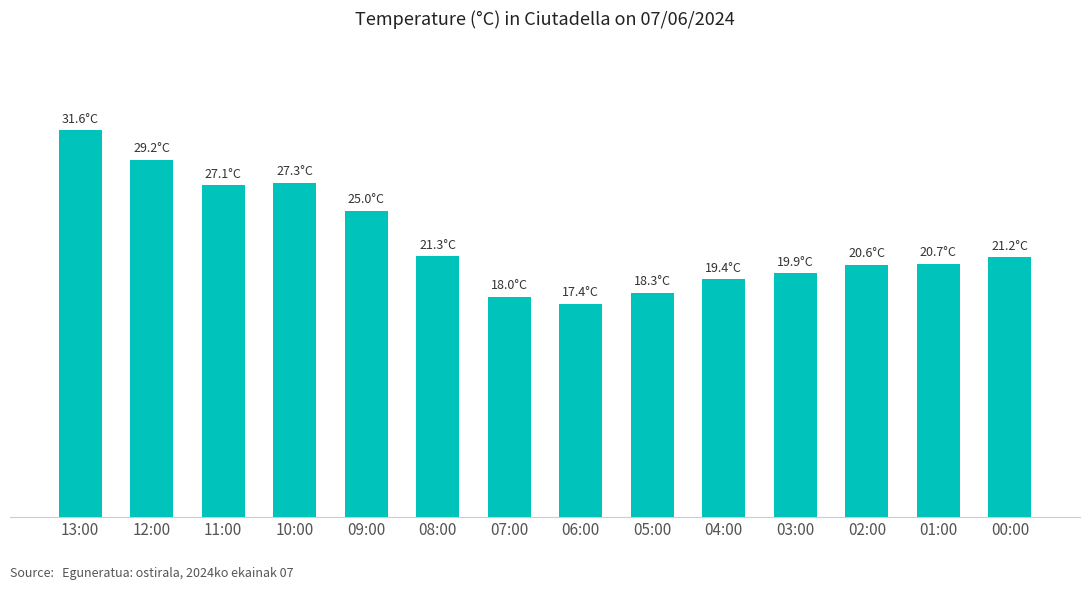

Reading left to right, transcribe all the data shown in this chart.

13:00=31.6	12:00=29.2	11:00=27.1	10:00=27.3	09:00=25.0	08:00=21.3	07:00=18.0	06:00=17.4	05:00=18.3	04:00=19.4	03:00=19.9	02:00=20.6	01:00=20.7	00:00=21.2